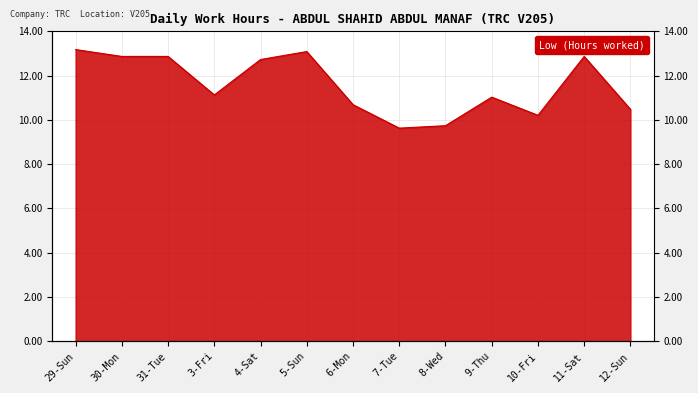

What is the difference between the values at 12-Sun and 6-Mon?

0.2